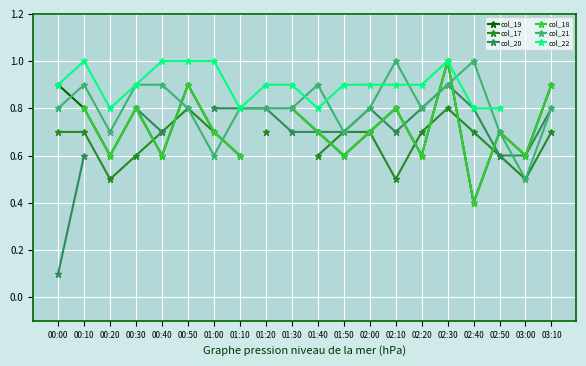

Where is the first local minimum for col_22?

00:20